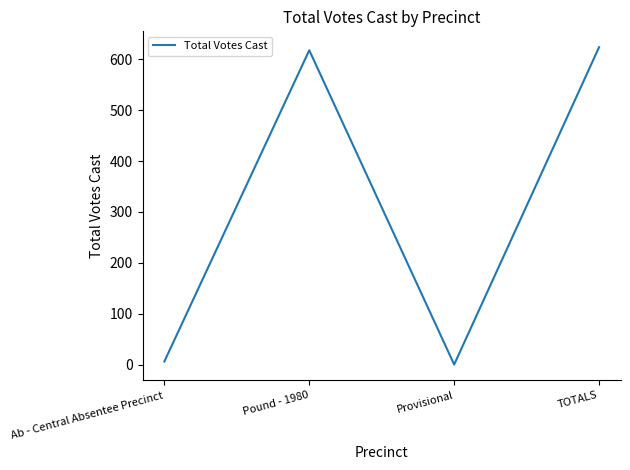

How many interior local valleys (lower than both neighbors) does the data have?

1